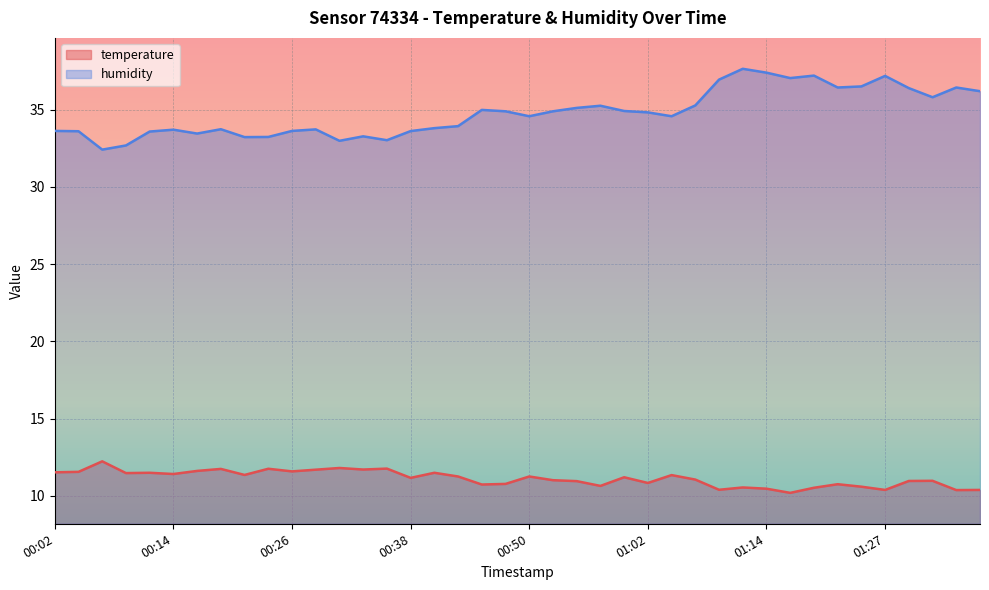

What is the average value of the humidity series?

34.8